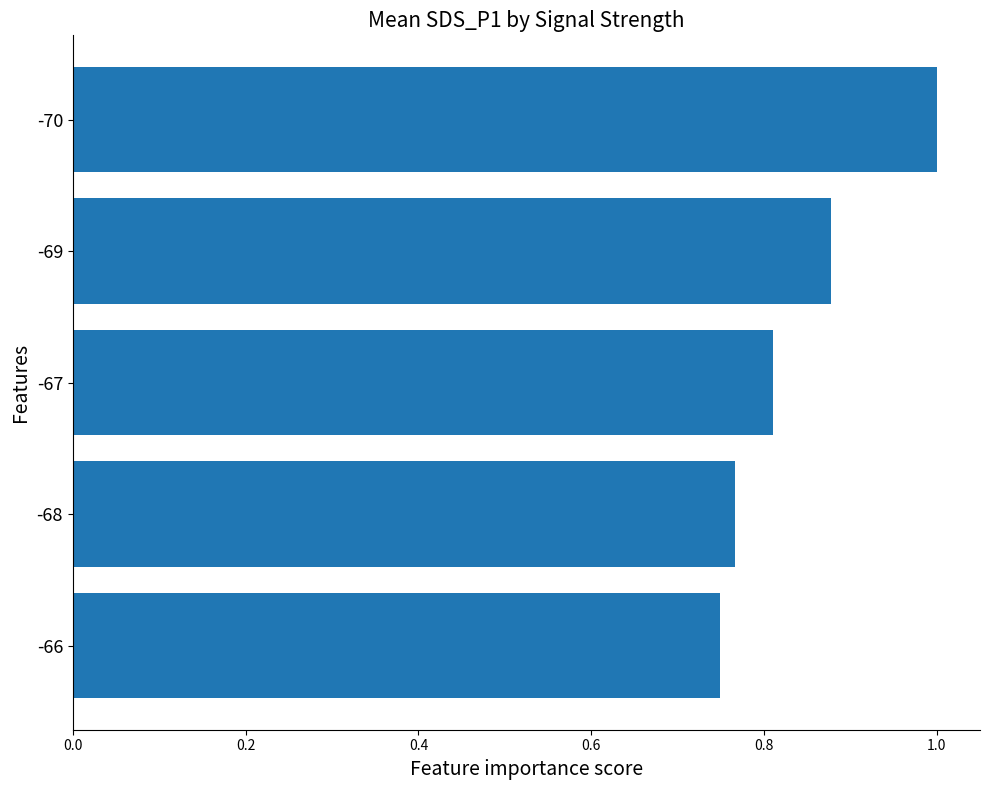

What position from the bottom is -68?

2